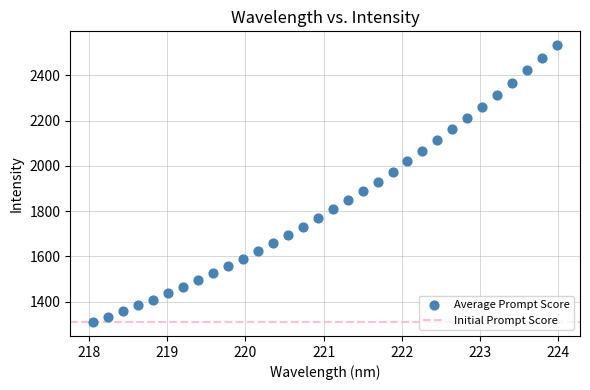

What is the range of Y values (max minus min)?

1224.8